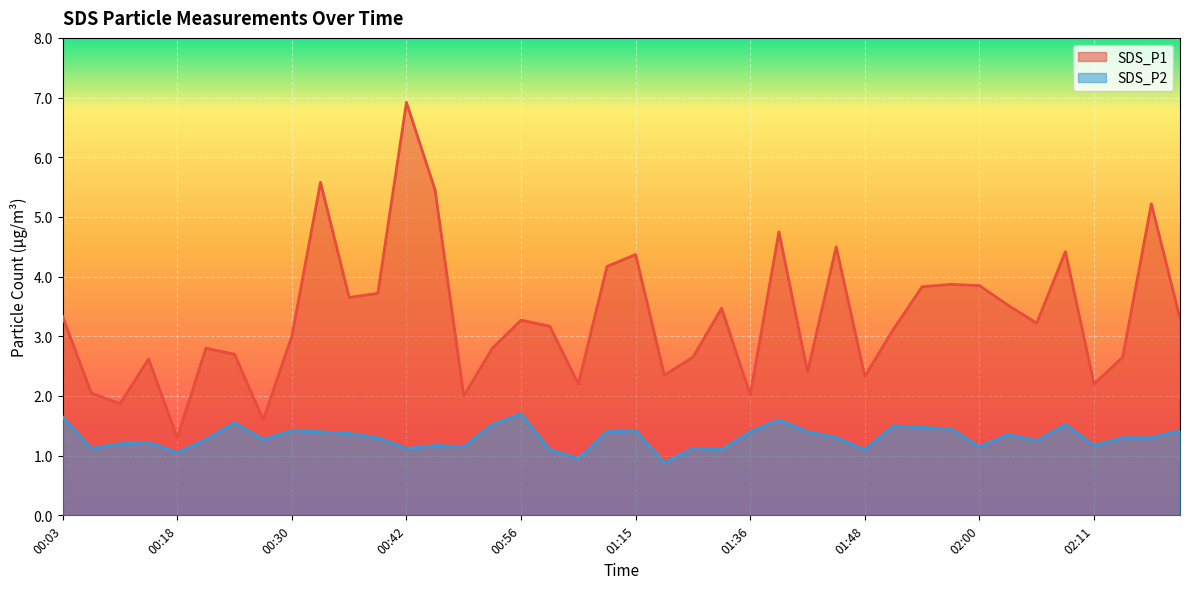

What is the difference between the maximum and minimum values in the SDS_P2 series?

0.8